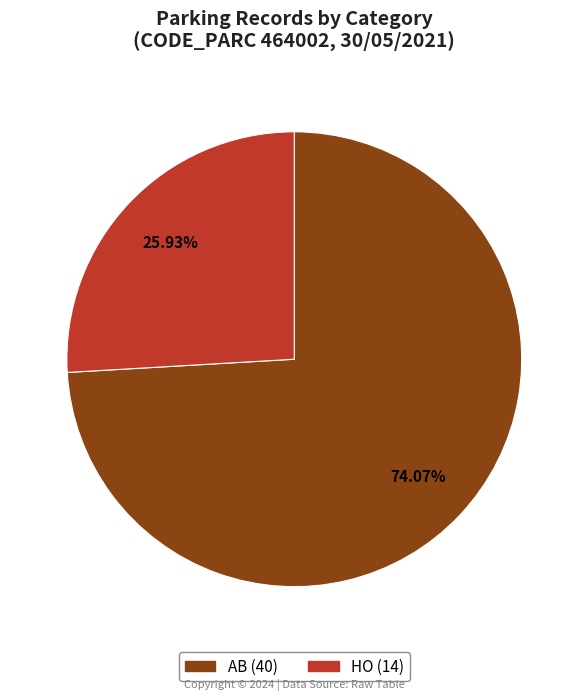

What is the majority slice?

AB